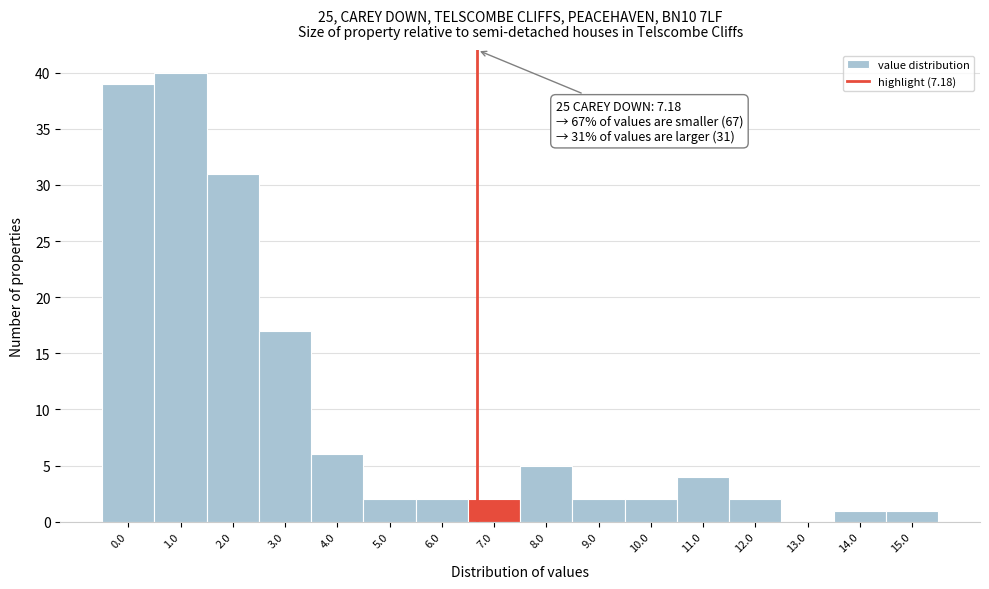

Reading left to right, what are all the values shown in this chart?

0.0=39	1.0=40	2.0=31	3.0=17	4.0=6	5.0=2	6.0=2	7.0=2	8.0=5	9.0=2	10.0=2	11.0=4	12.0=2	13.0=0	14.0=1	15.0=1